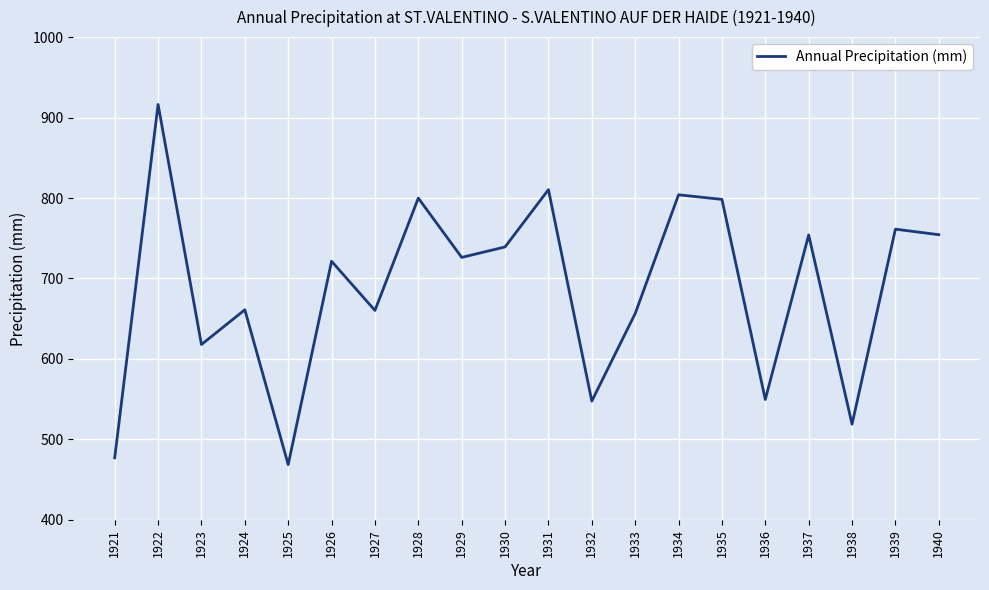

Where does the data first go above 726?

1922